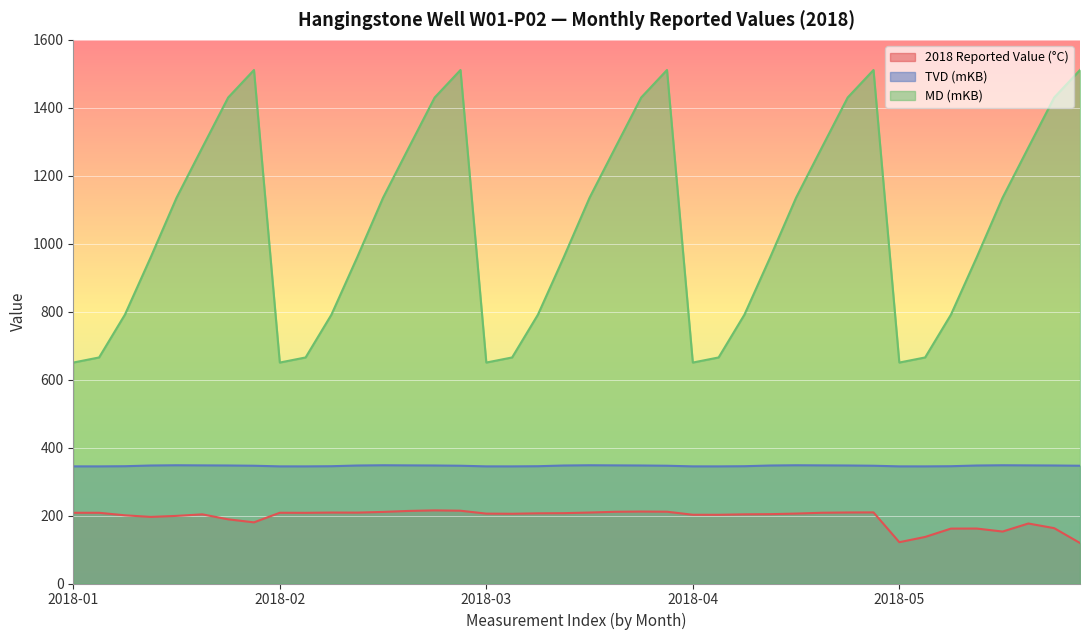

True or false: 2018 Reported Value (°C) and TVD (mKB) cross at least once.

False